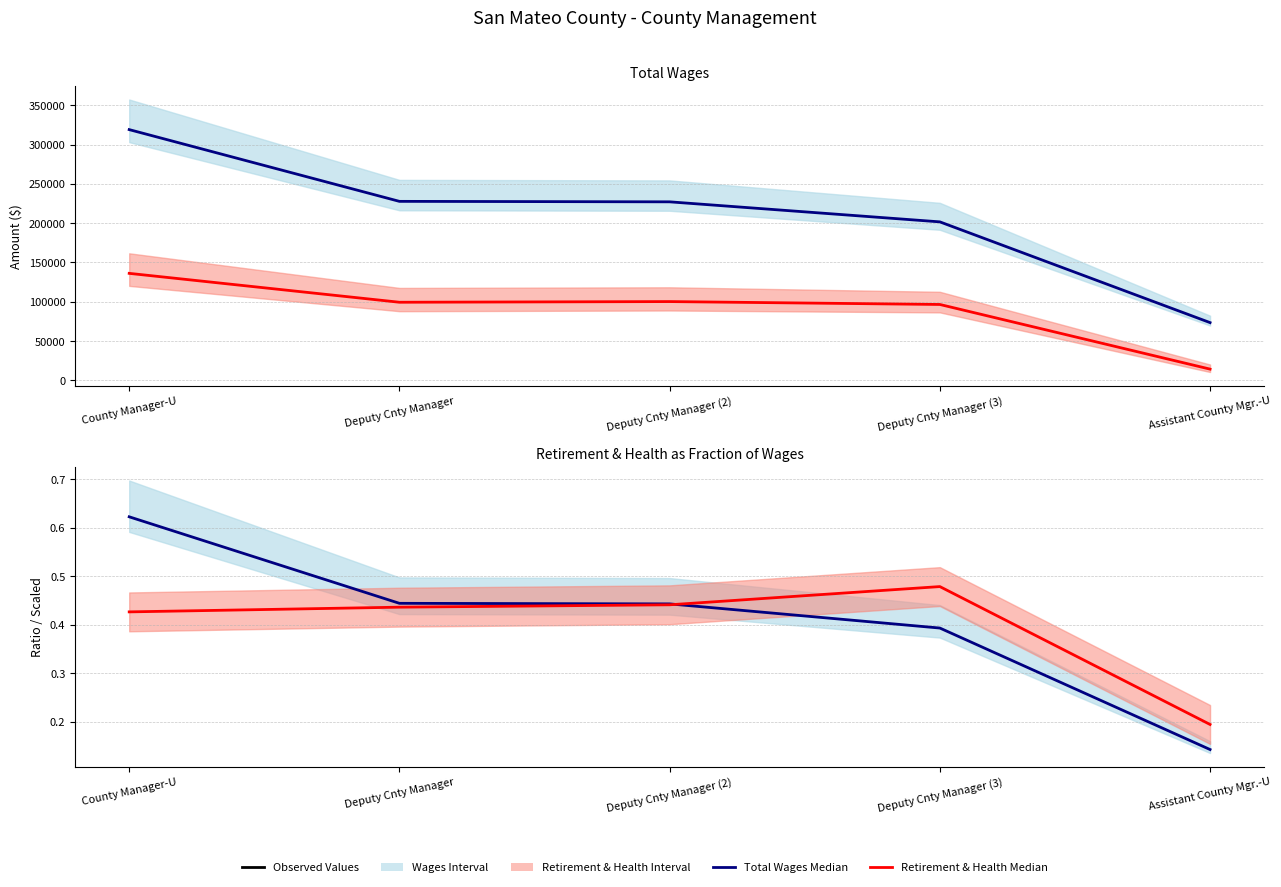

Which label corresponds to the largest value in the chart?

County Manager-U